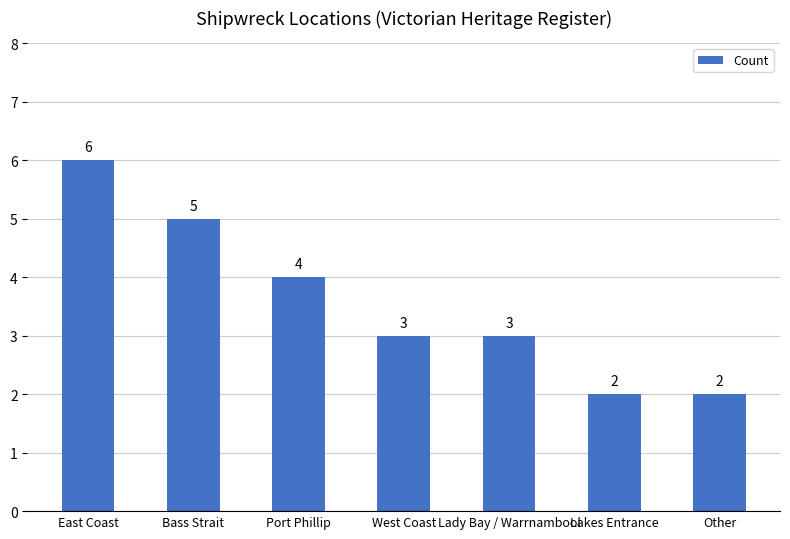

True or false: the data shows 3 at Lady Bay / Warrnambool.

True